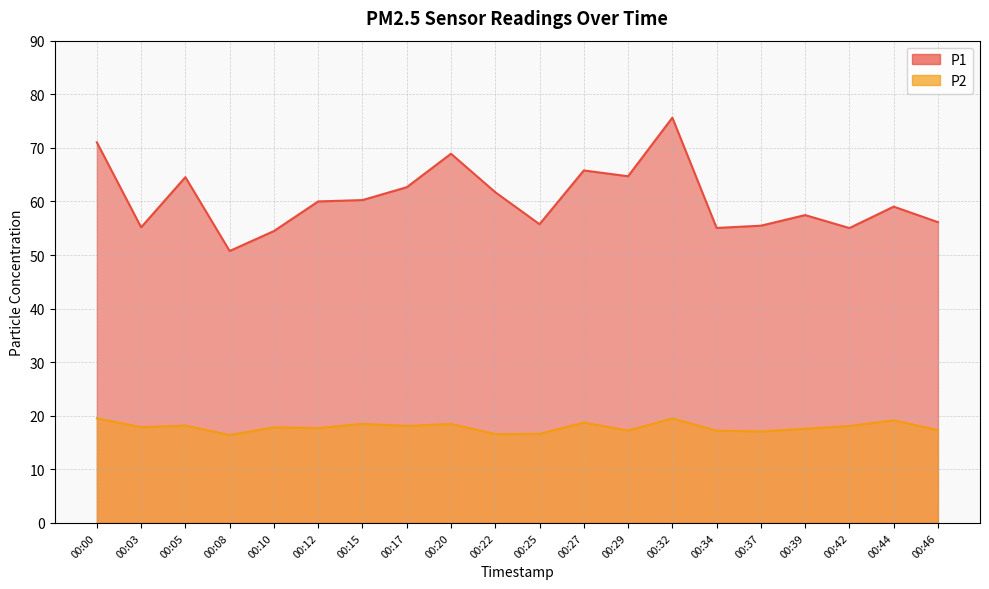

Rank the series by their average value, from lowest to highest.

P2, P1